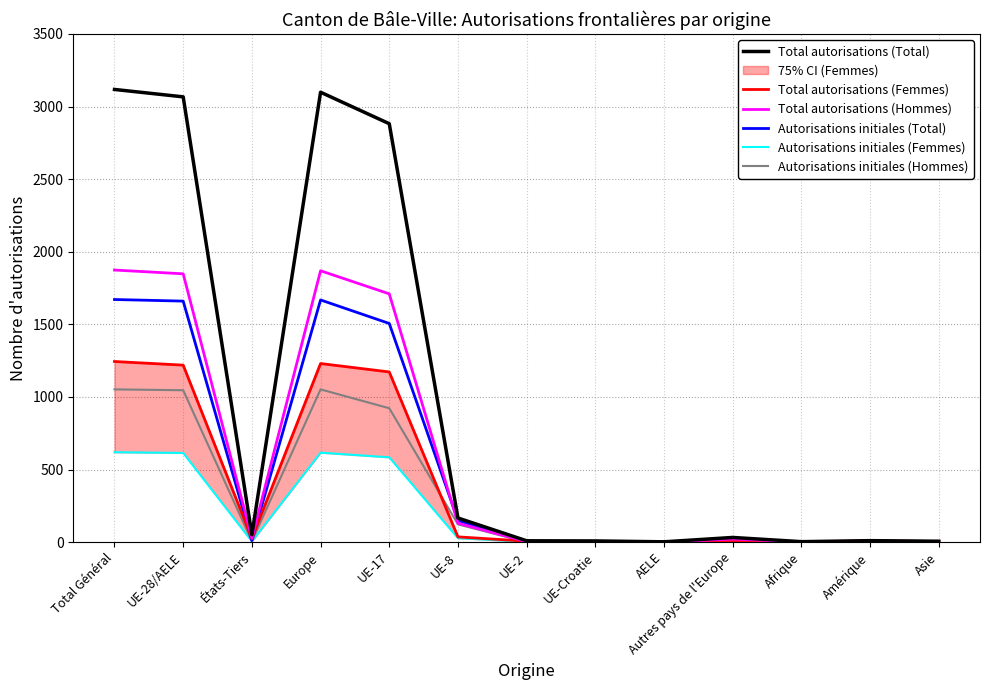

How many data points in Total autorisations (Total) are above 32?

6